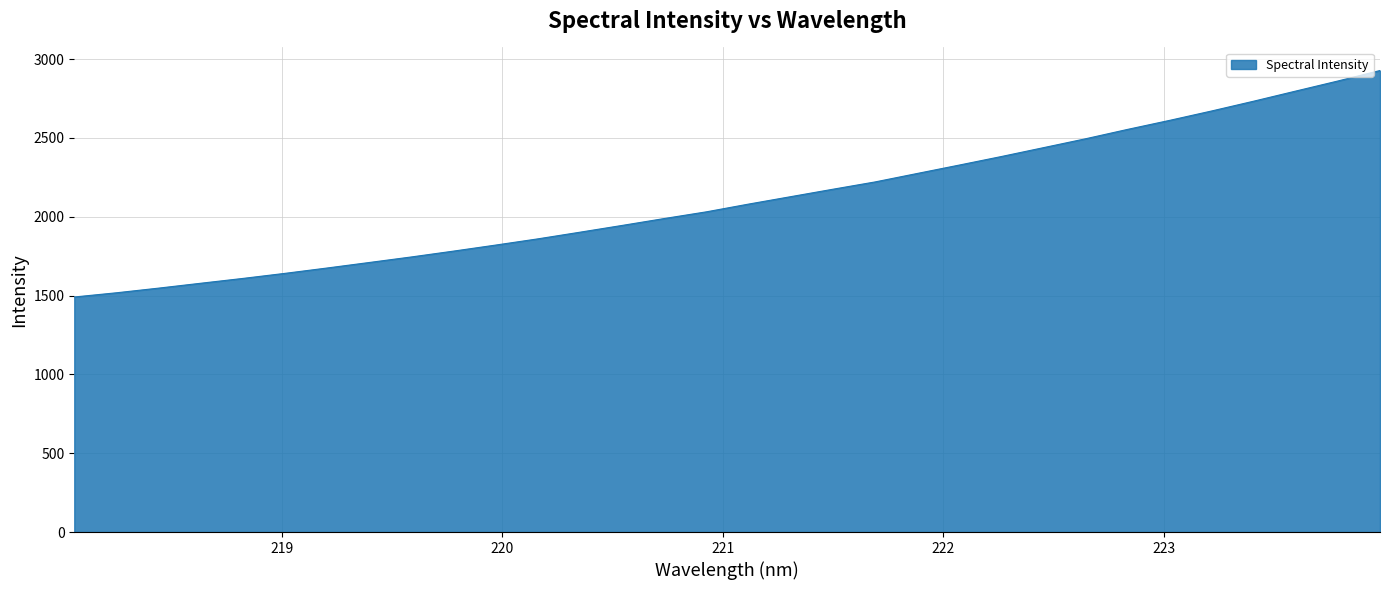

What is the maximum value shown in the chart?

2927.4